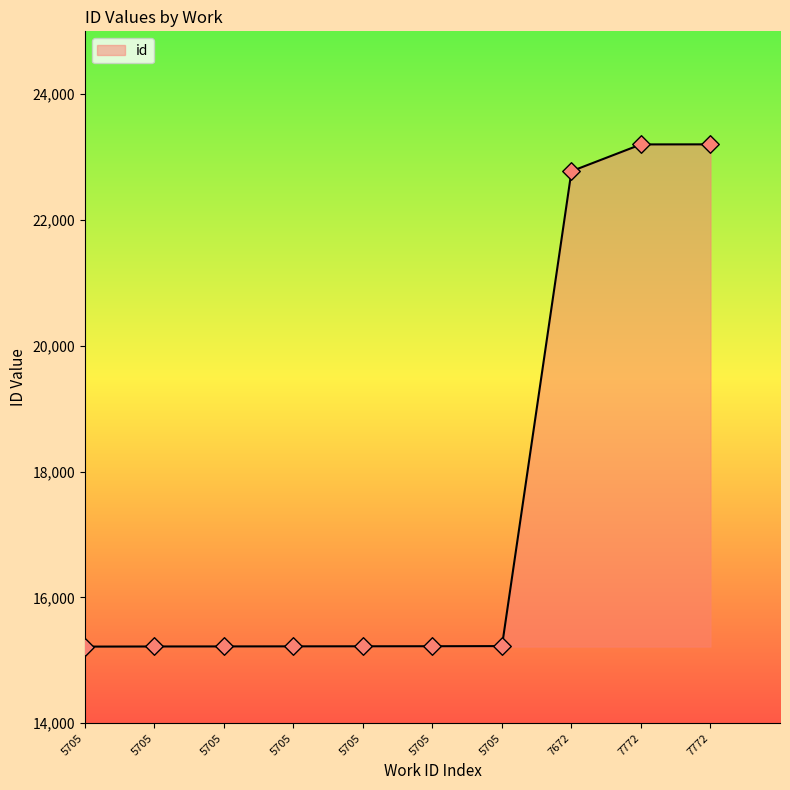

What is the change in value from 5705 to 7772?

+7986